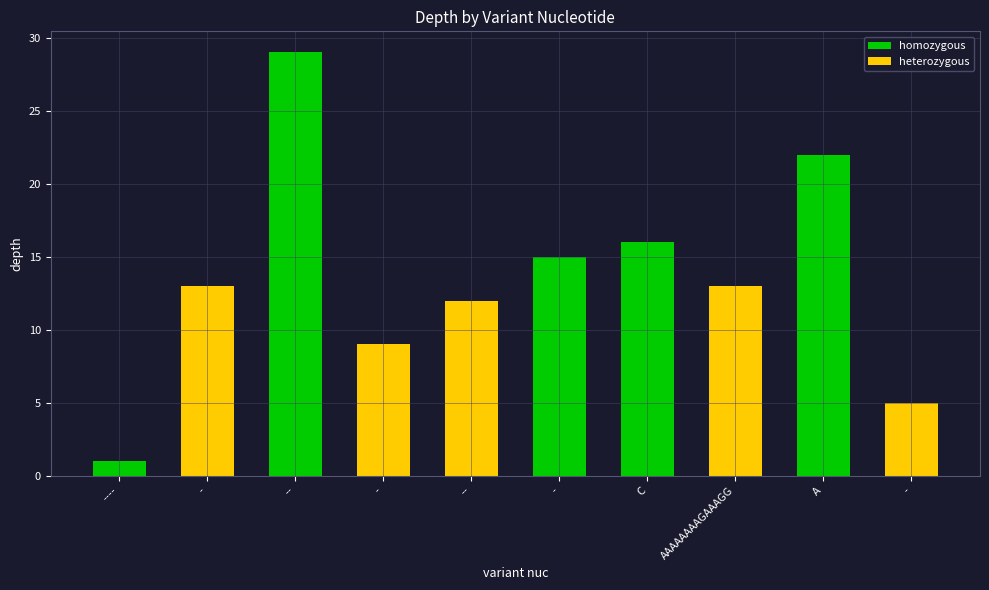

Which series has the largest range (max minus min)?

homozygous